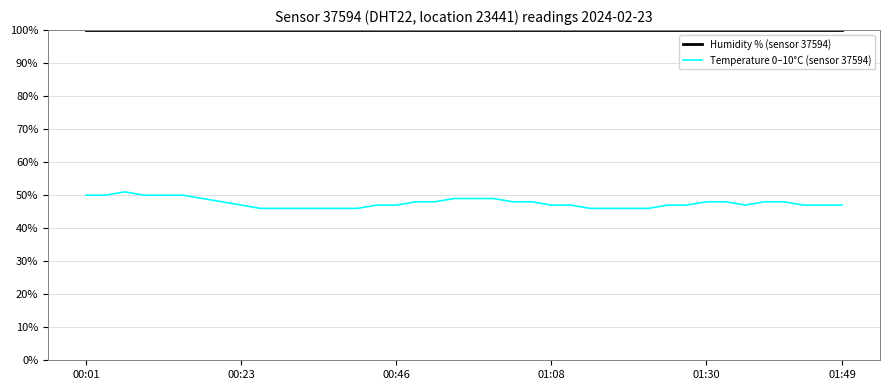

True or false: Temperature 0–10°C (sensor 37594) and Humidity % (sensor 37594) intersect in this chart.

False